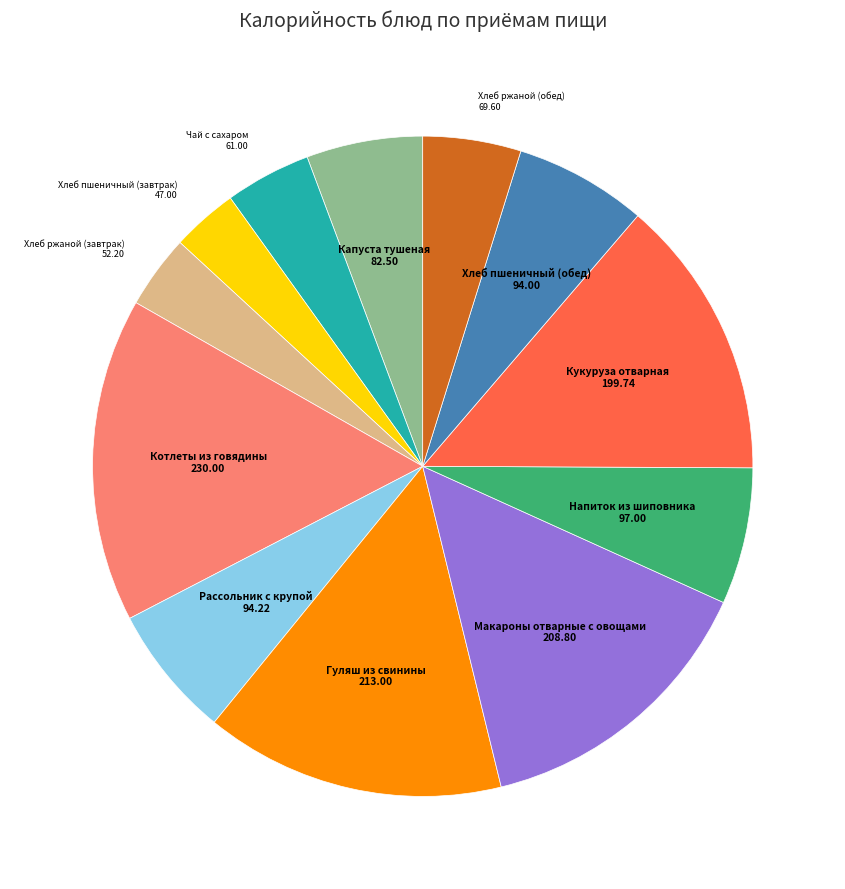

Is there a majority slice in this chart?

No